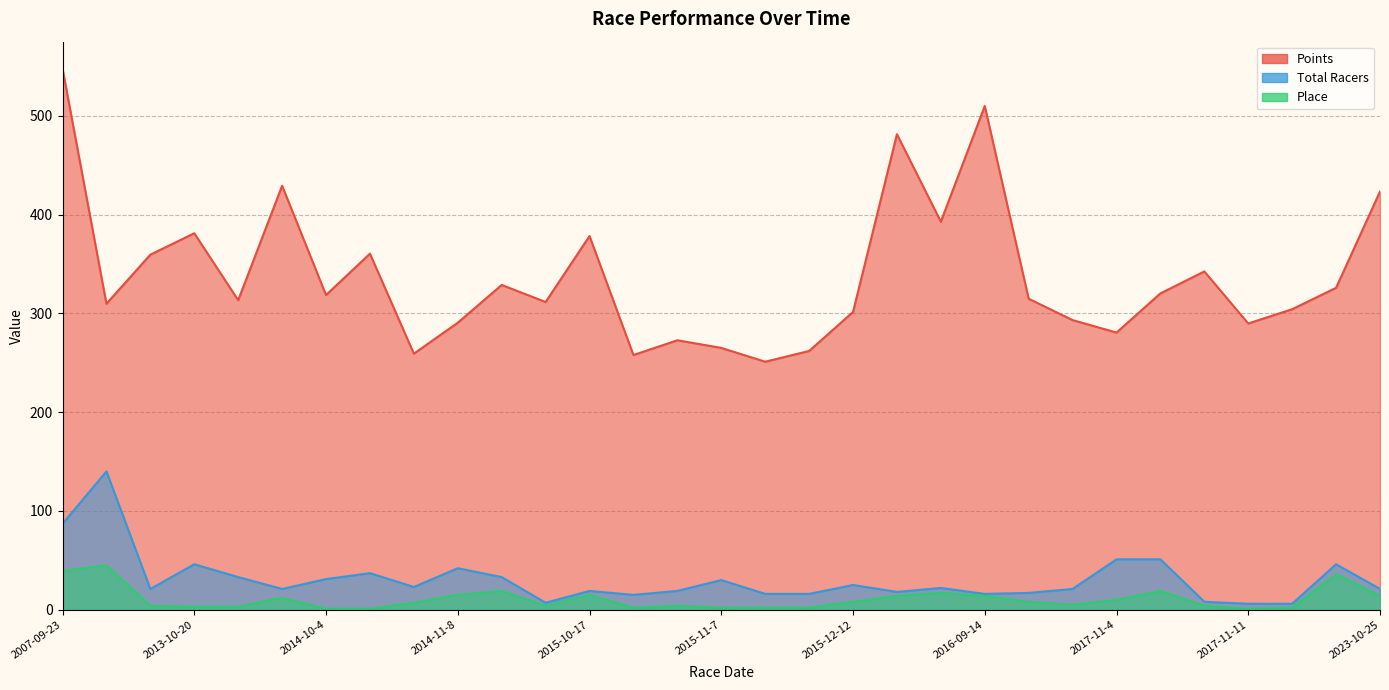

What is the total value across all series at 2015-10-24?

274.9